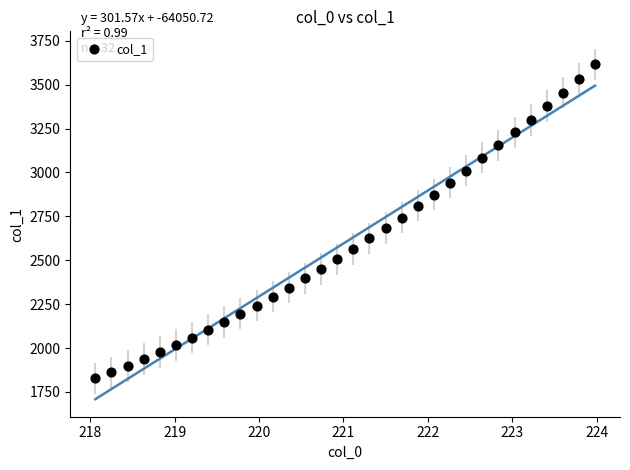

What is the range of X values (max minus min)?

5.9